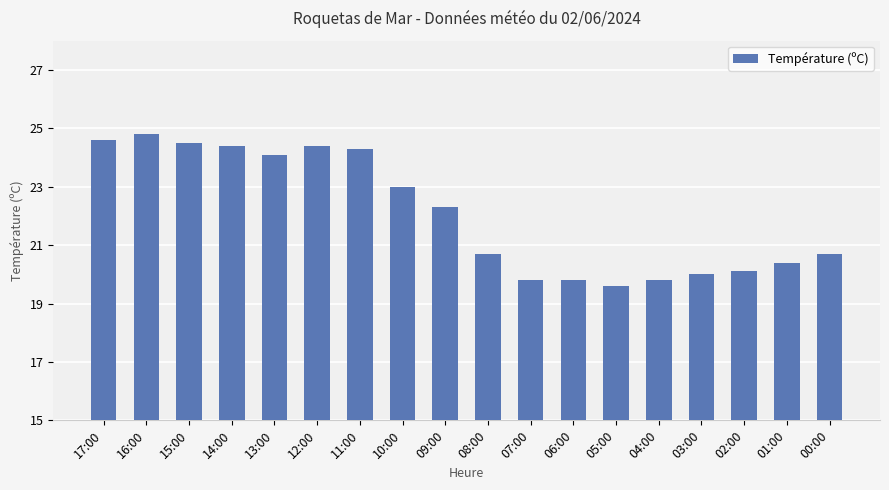

Reading right to left, what are all the values shown in this chart?

00:00=20.7	01:00=20.4	02:00=20.1	03:00=20.0	04:00=19.8	05:00=19.6	06:00=19.8	07:00=19.8	08:00=20.7	09:00=22.3	10:00=23.0	11:00=24.3	12:00=24.4	13:00=24.1	14:00=24.4	15:00=24.5	16:00=24.8	17:00=24.6